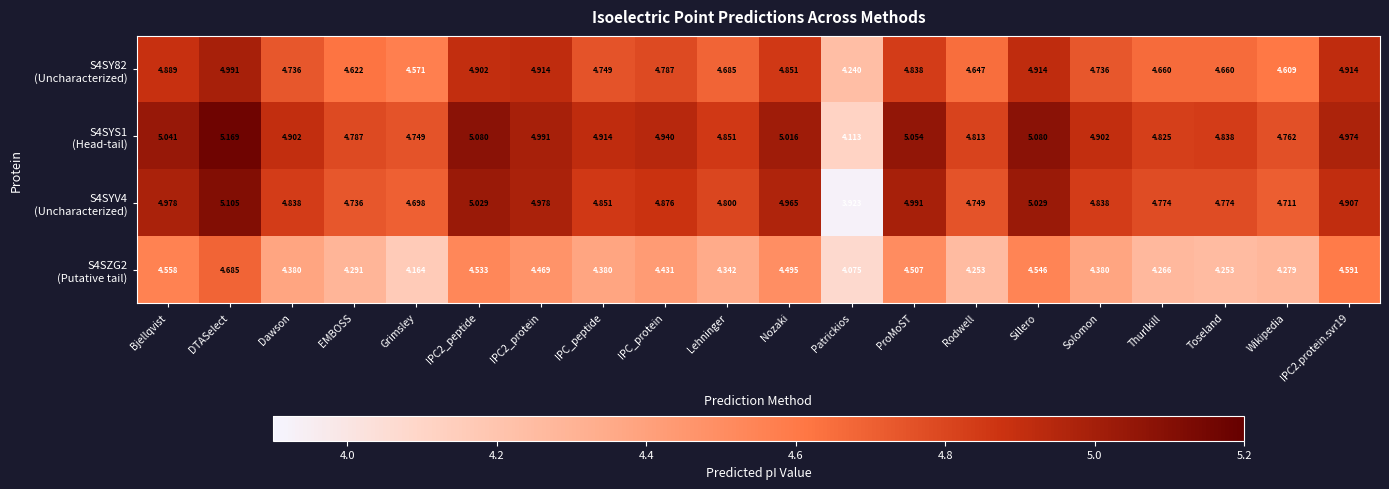

At which category is the sum across all series the highest?

DTASelect